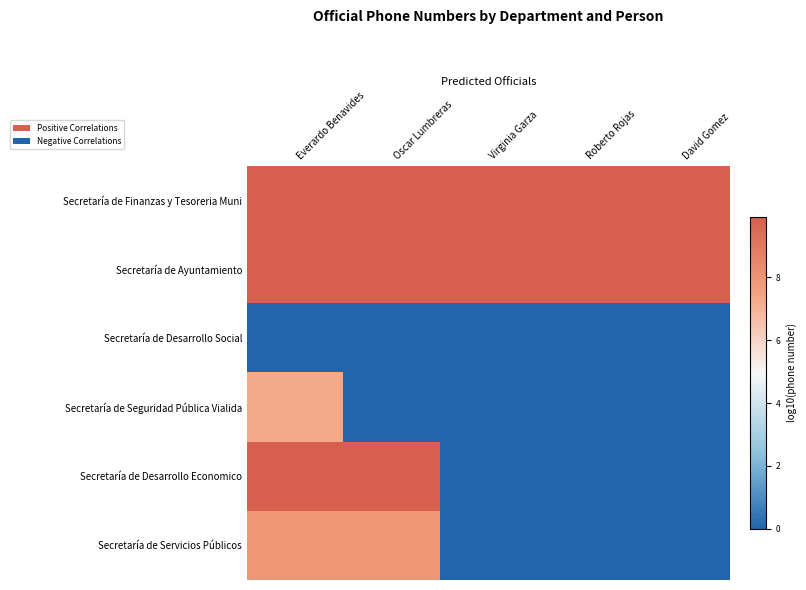

Reading left to right, what are all the values shown in this chart?

Secretaría de Finanzas y Tesoreria Muni: Everardo Benavides=9.9	Oscar Lumbreras=9.9	Virginia Garza=9.9	Roberto Rojas=9.9	David Gomez=9.9
Secretaría de Ayuntamiento: Everardo Benavides=9.9	Oscar Lumbreras=9.9	Virginia Garza=9.9	Roberto Rojas=9.9	David Gomez=9.9
Secretaría de Desarrollo Social: Everardo Benavides=0.0	Oscar Lumbreras=0.0	Virginia Garza=0.0	Roberto Rojas=0.0	David Gomez=0.0
Secretaría de Seguridad Pública Vialida: Everardo Benavides=7.2	Oscar Lumbreras=0.0	Virginia Garza=0.0	Roberto Rojas=0.0	David Gomez=0.0
Secretaría de Desarrollo Economico: Everardo Benavides=9.9	Oscar Lumbreras=9.9	Virginia Garza=0.0	Roberto Rojas=0.0	David Gomez=0.0
Secretaría de Servicios Públicos: Everardo Benavides=7.9	Oscar Lumbreras=7.9	Virginia Garza=0.0	Roberto Rojas=0.0	David Gomez=0.0